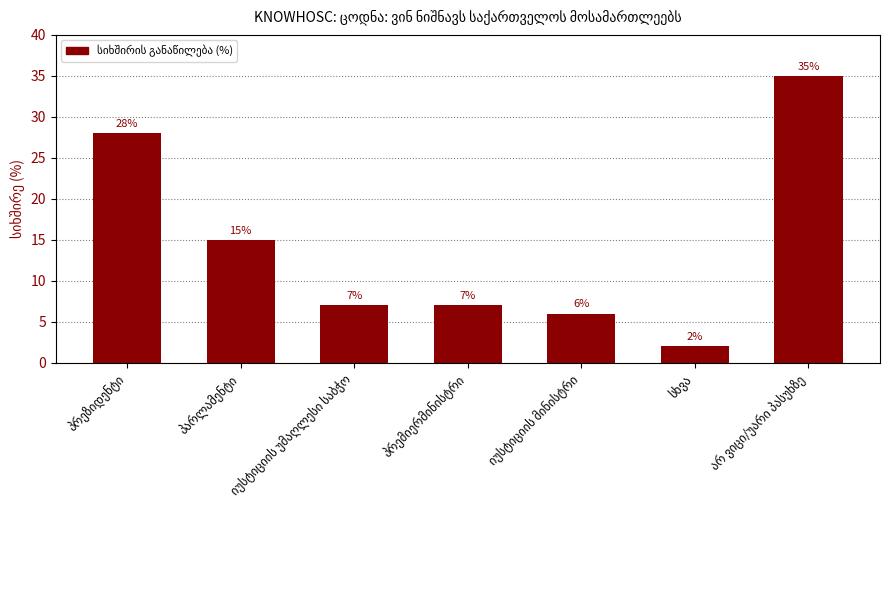

What is the value of the 7th bar from the left?

35